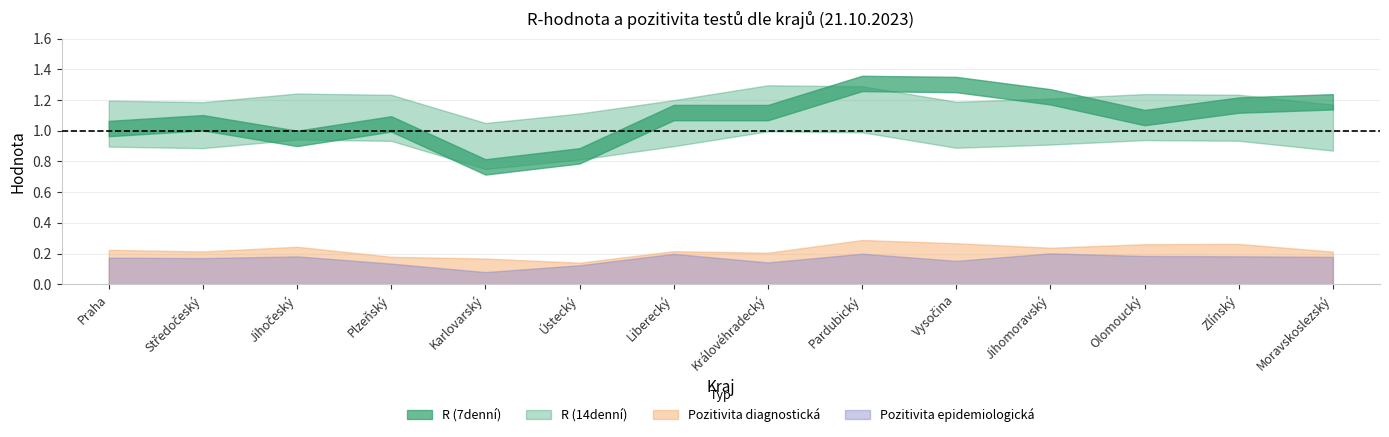

Between Vysočina and Moravskoslezský, which is larger?

Vysočina